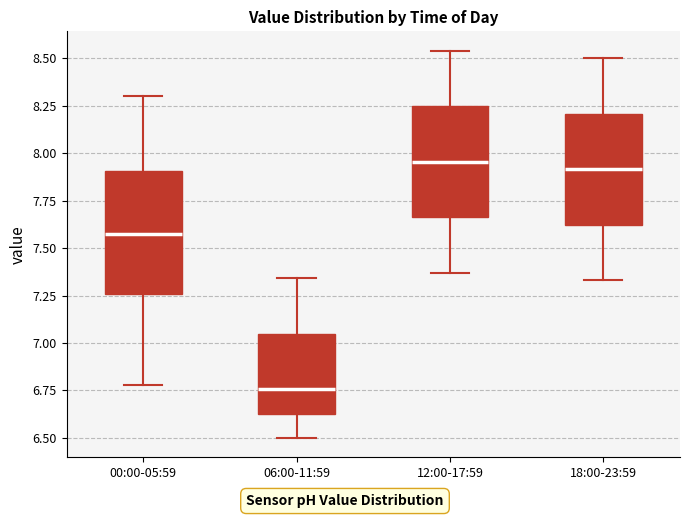

Where does the lower whisker of the box for 00:00-05:59 end on the y-axis? The values are not printed on the chart, so give them approximately, as read against the axis.

6.80